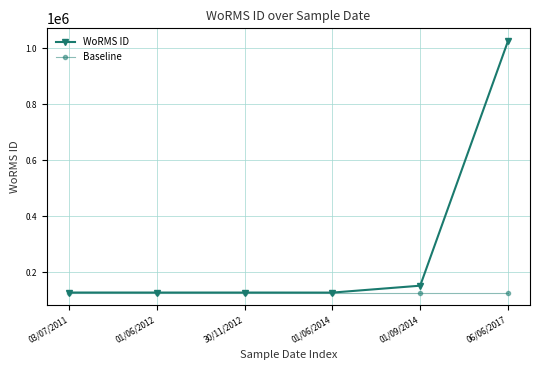

What is the minimum value shown in the chart?

126816